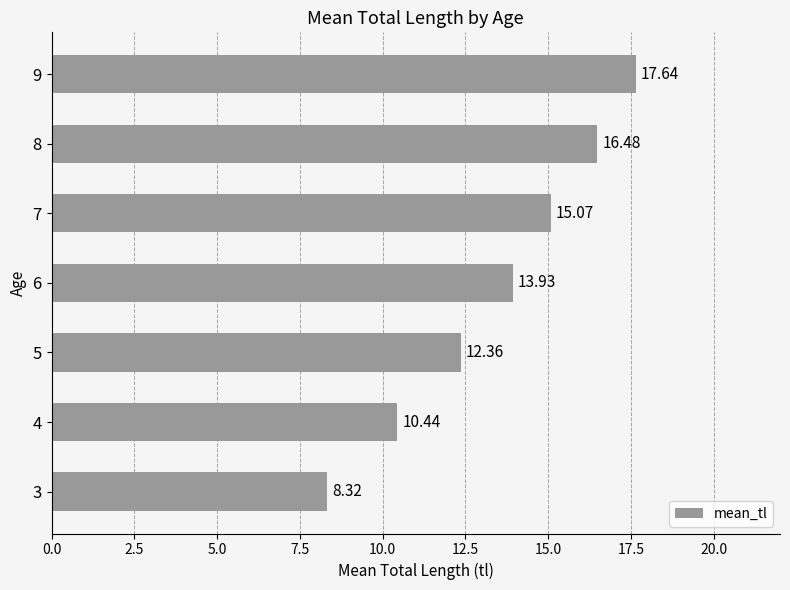

List the labels in order of value, smallest first.

3, 4, 5, 6, 7, 8, 9